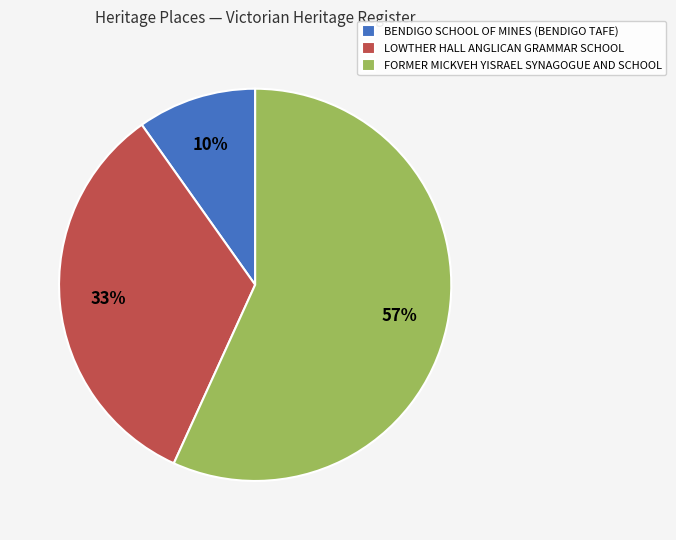

To the nearest percent, what portion does FORMER MICKVEH YISRAEL SYNAGOGUE AND SCHOOL represent?

57%